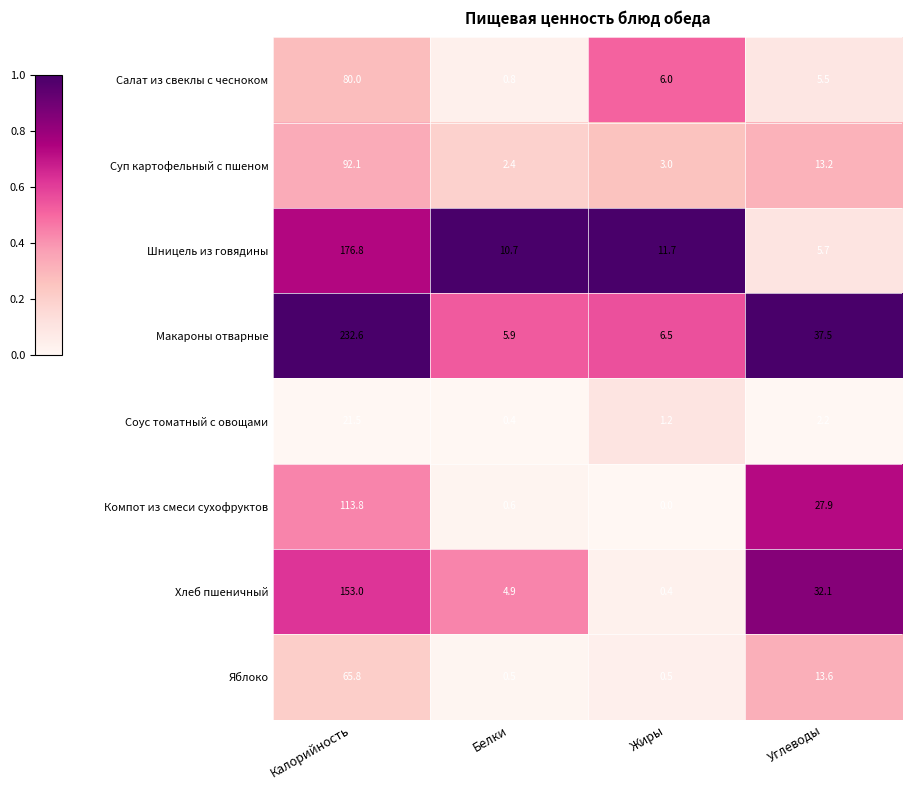

Where is Шницель из говядины nearest to the value 91?

Жиры